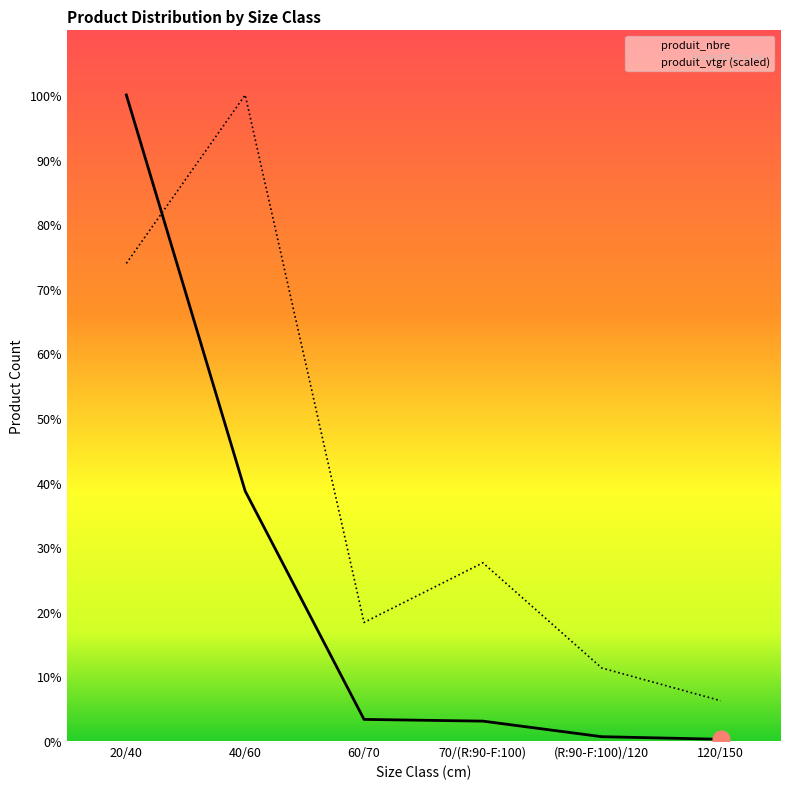

Which series ends up on top after the final intersection of produit_vtgr and produit_nbre?

produit_vtgr